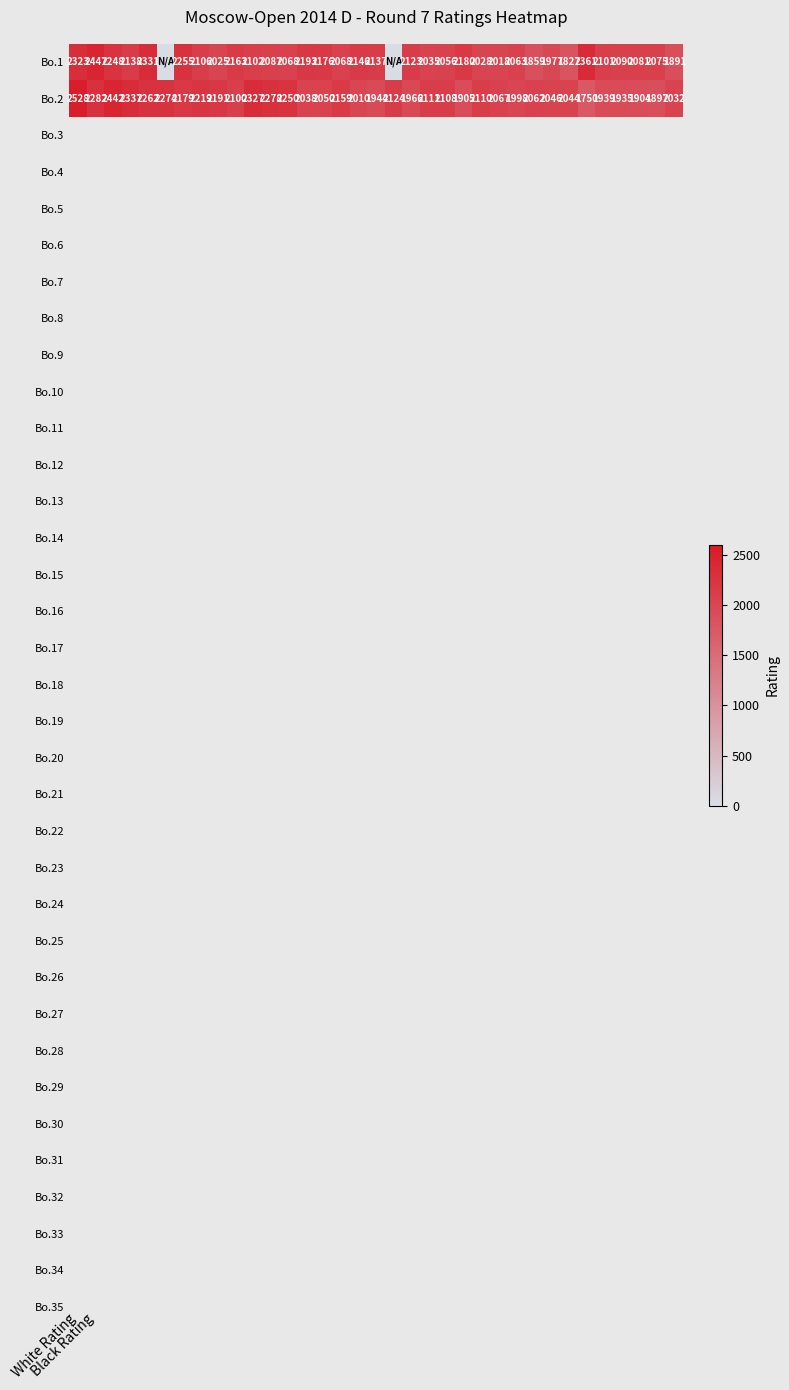

Which has a higher value, 12 or 15?

12